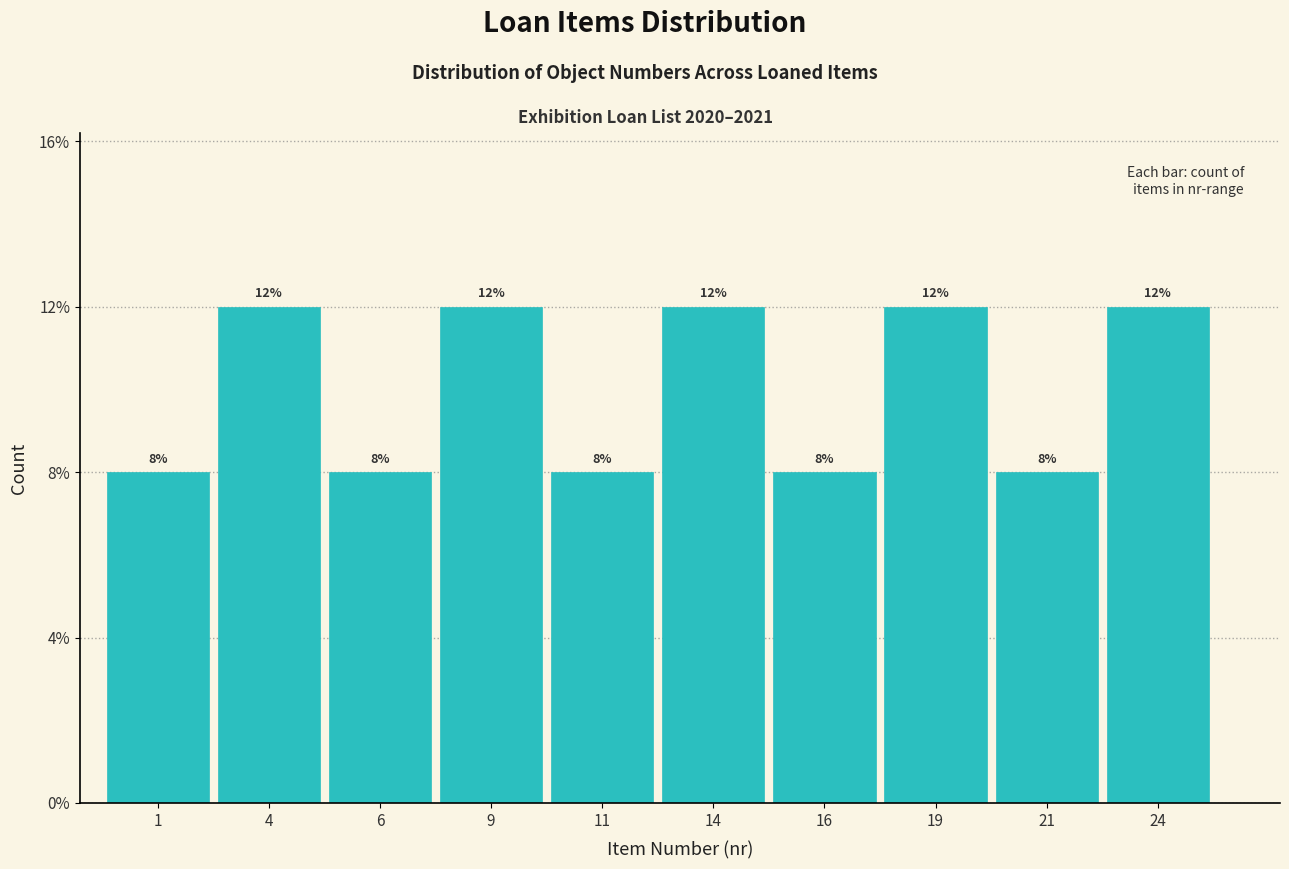

Reading left to right, extract all data points from this chart.

8	12	8	12	8	12	8	12	8	12